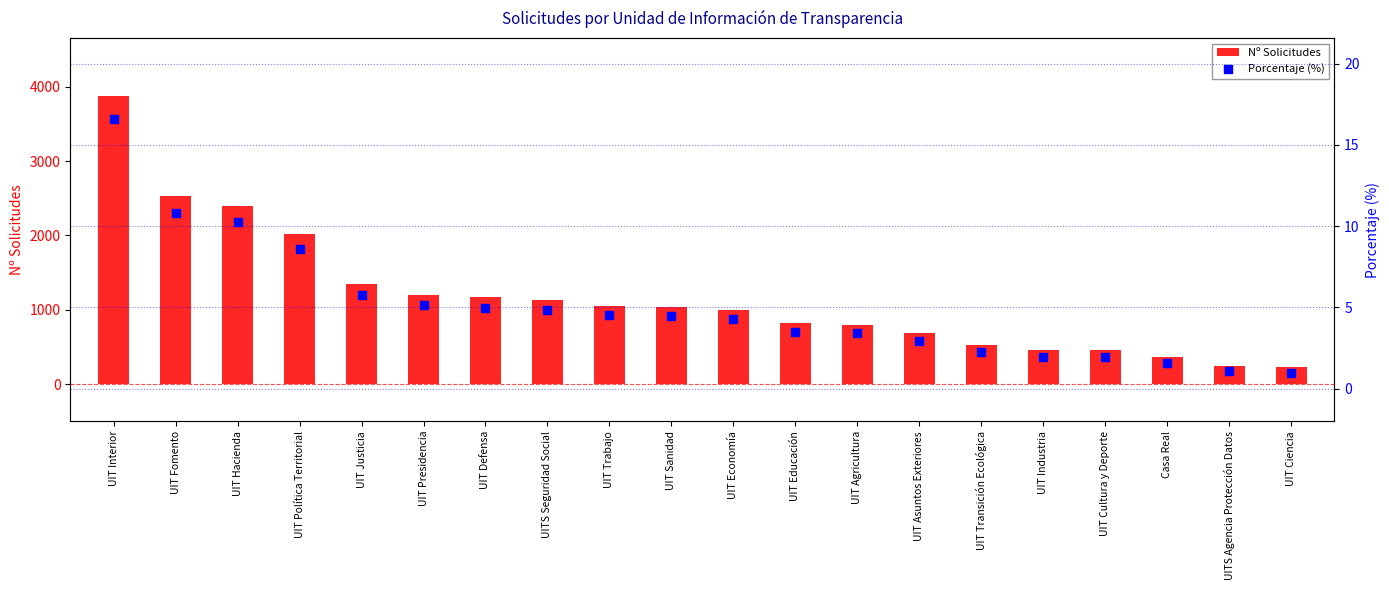

At how many categories does at least one series exceed 3620?

1